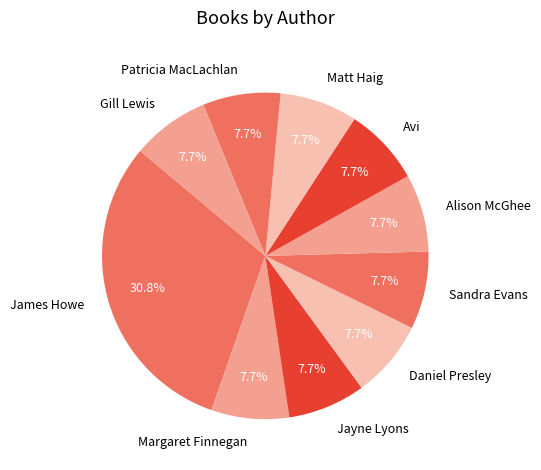

Which slice is the largest?

James Howe